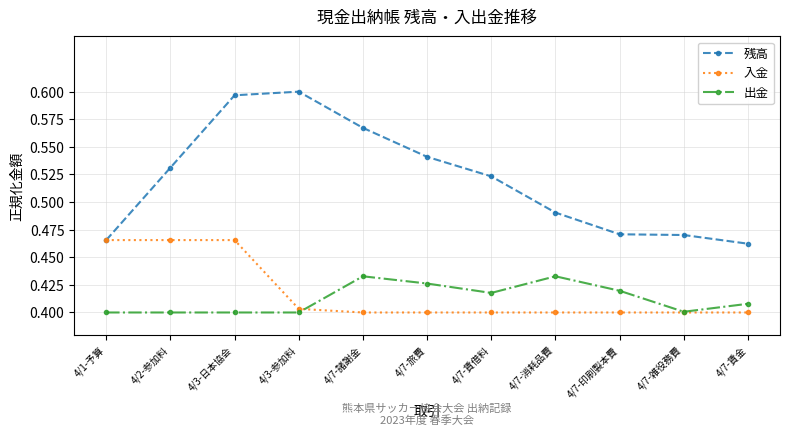

Which series has the widest spread of values?

残高